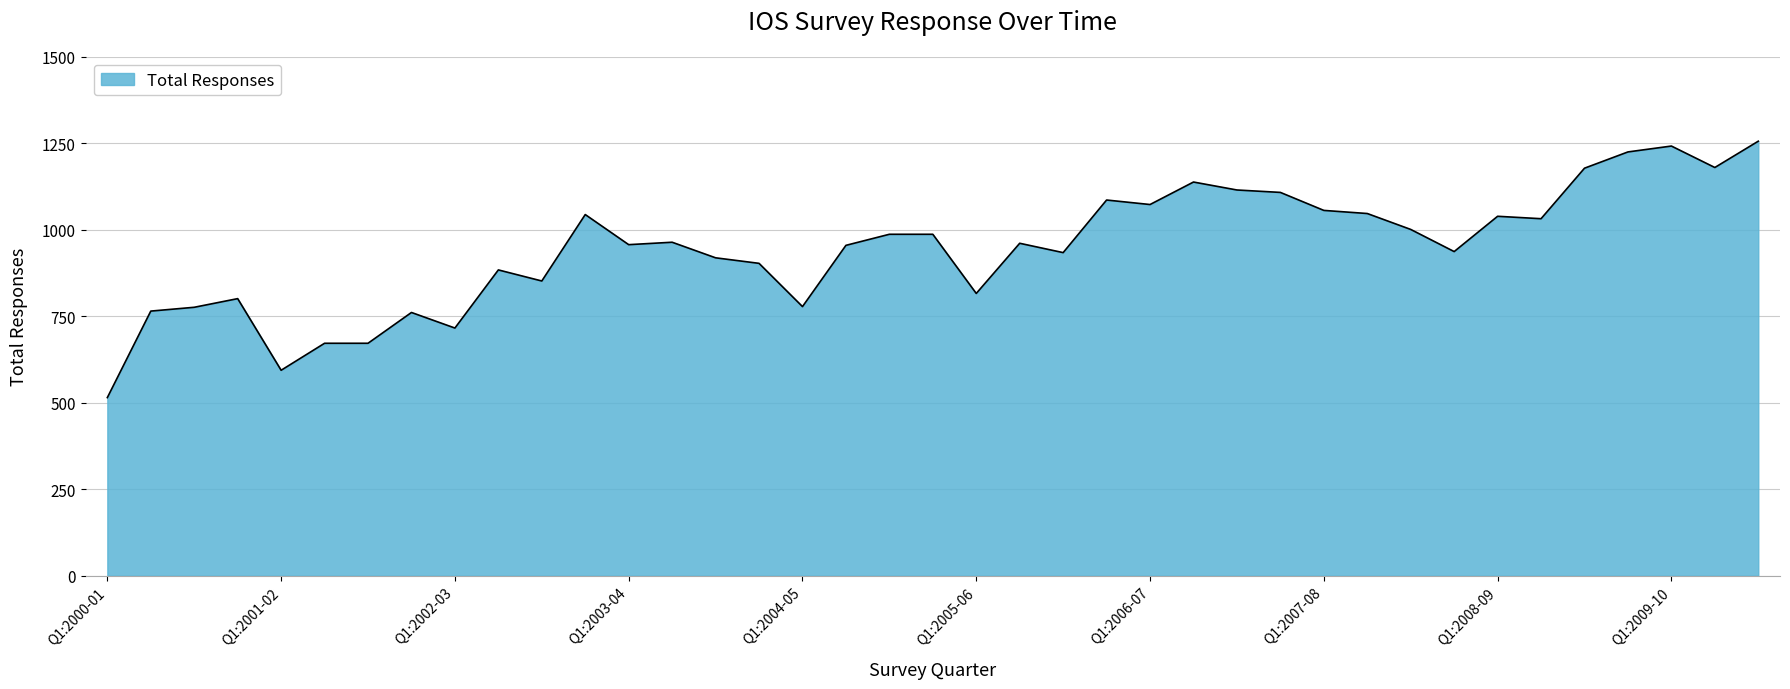

What is the difference between the maximum and minimum values?

741